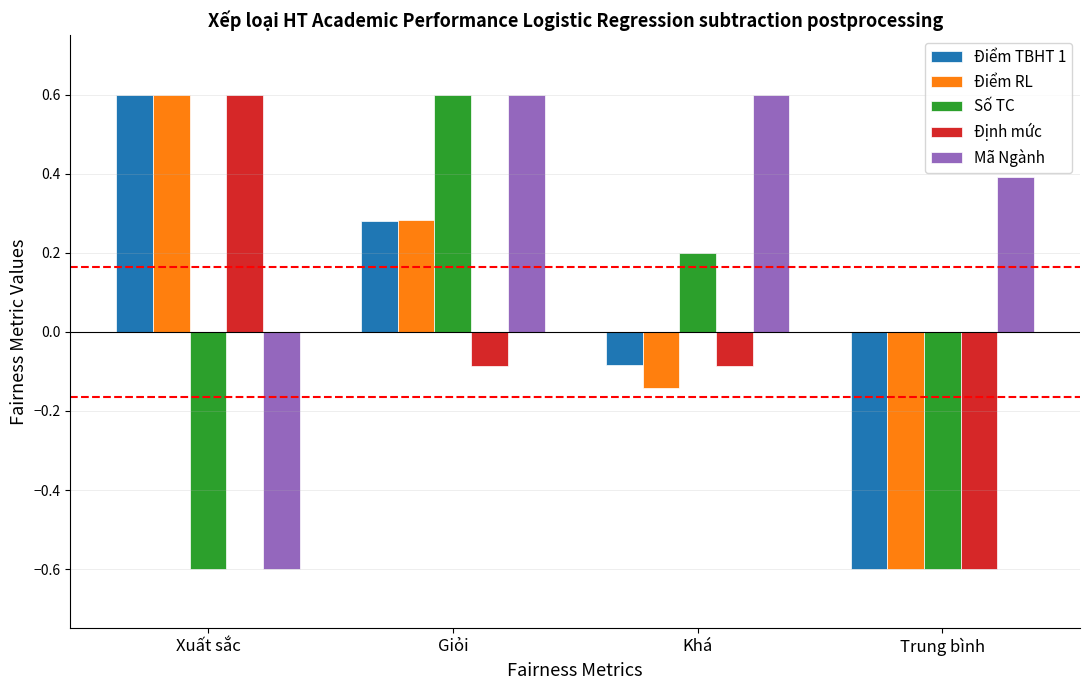

List the labels in order of Điểm RL value, largest first.

Xuất sắc, Giỏi, Khá, Trung bình